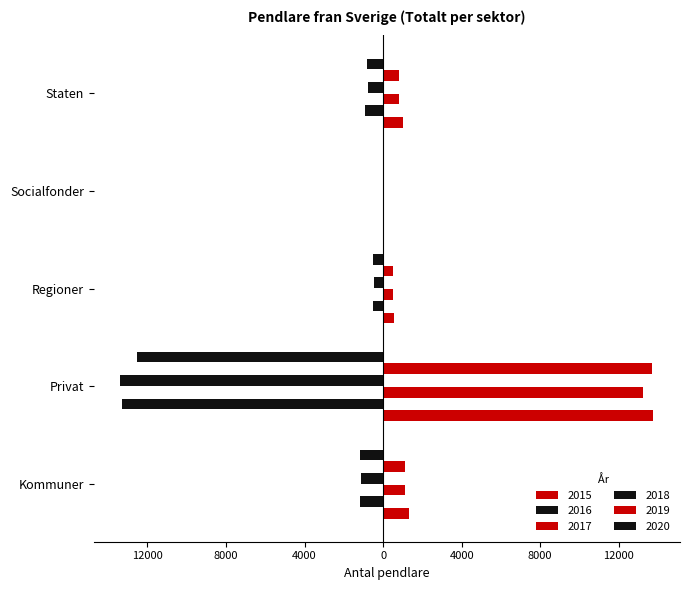

Is it true that 2016 equals -39.6 at Privat?

False